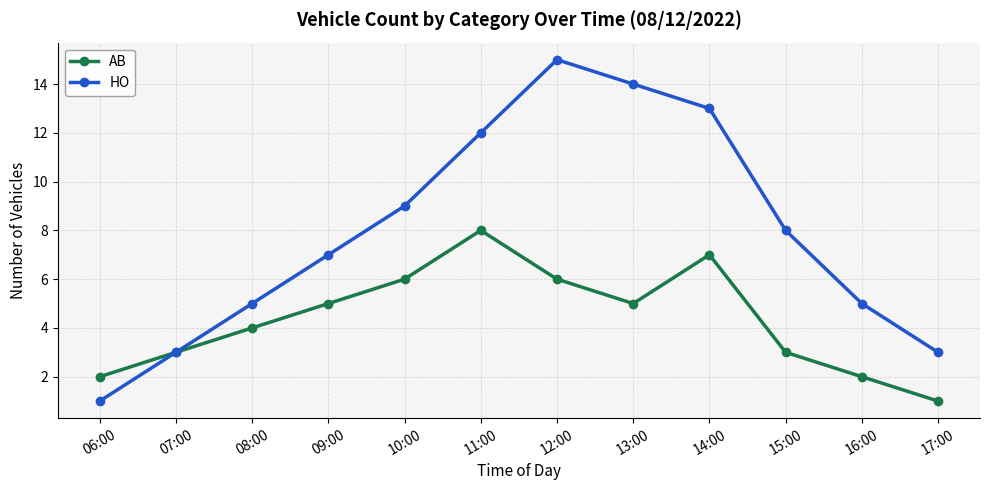

True or false: HO has a value of 8 at 15:00.

True